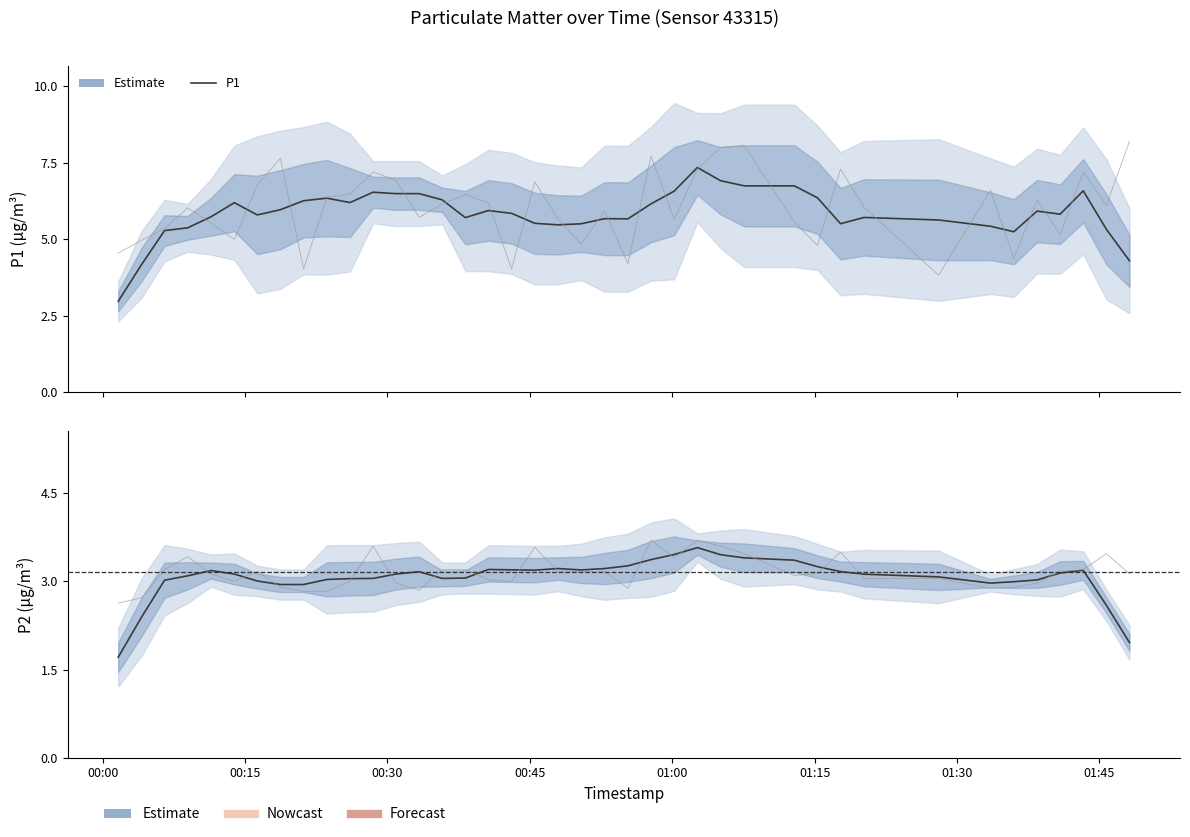

The P1 series shows 6.9 at 2023-07-20T00:30:54. True or false?

True